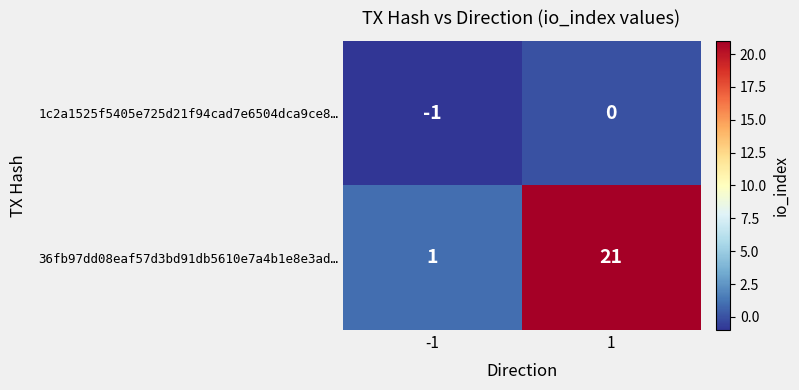

Between -1 and 1, which series saw the biggest shift?

36fb97dd08eaf57d3bd91db5610e7a4b1e8e3ad…